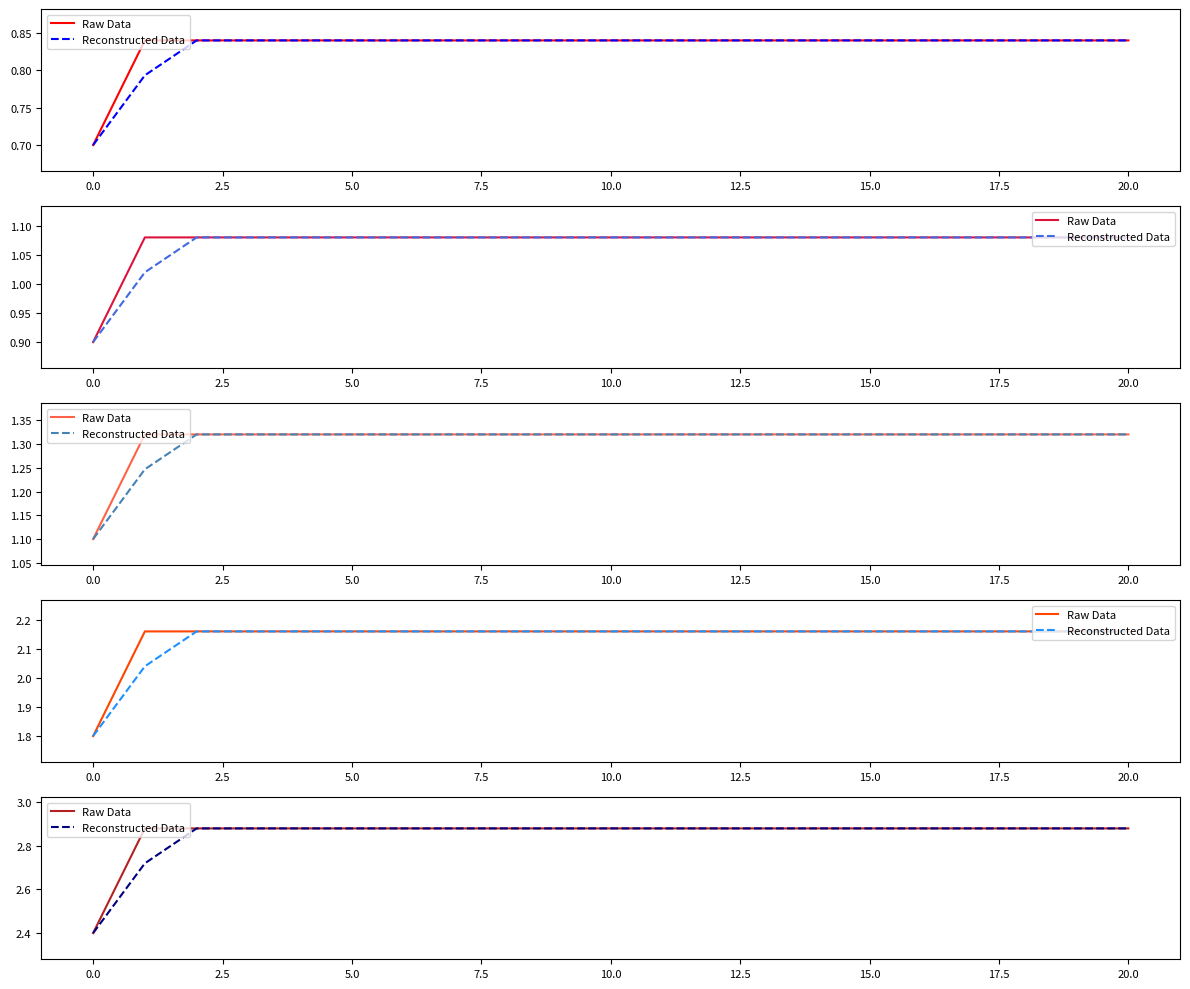

At 15, list the series in order from largest to smallest.

Reconstructed Data, Raw Data